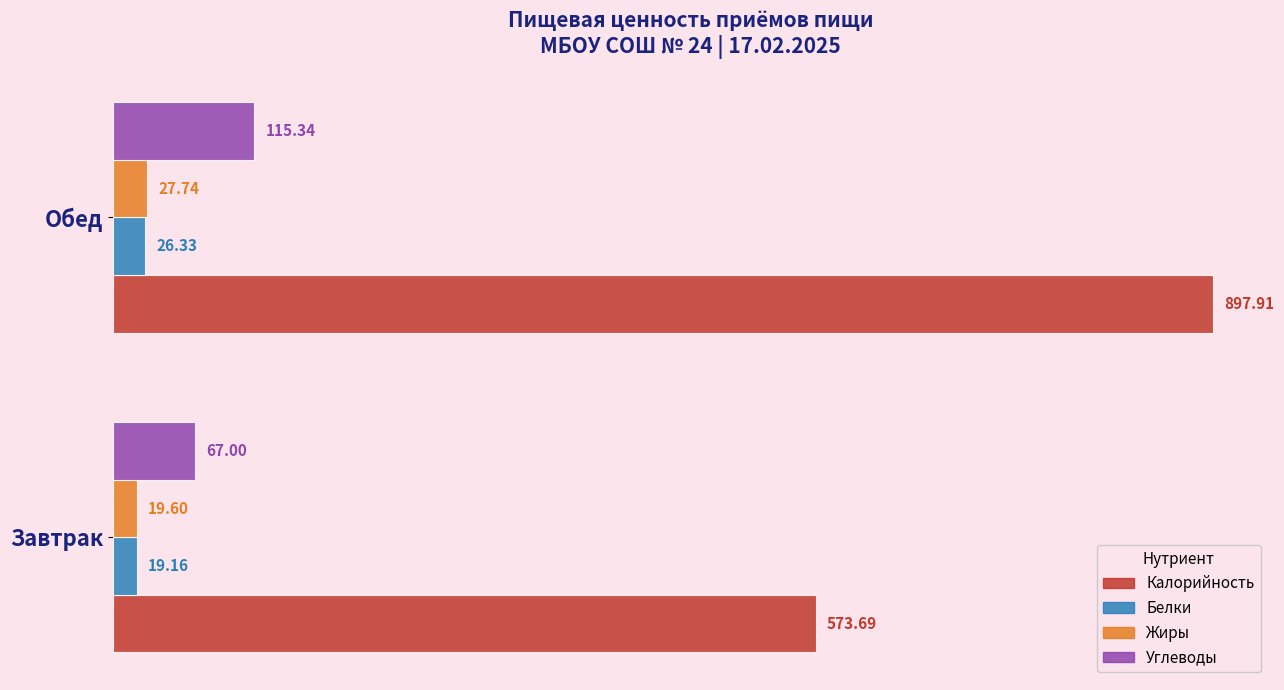

At which category is the sum across all series the highest?

Обед